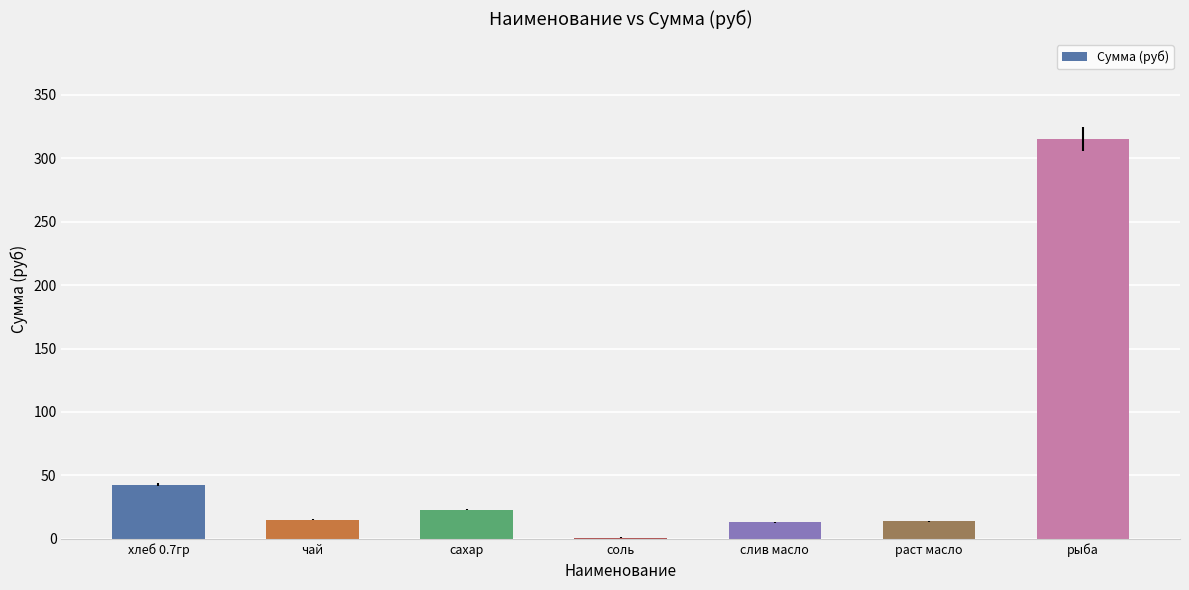

What is the greatest value displayed?

315.0